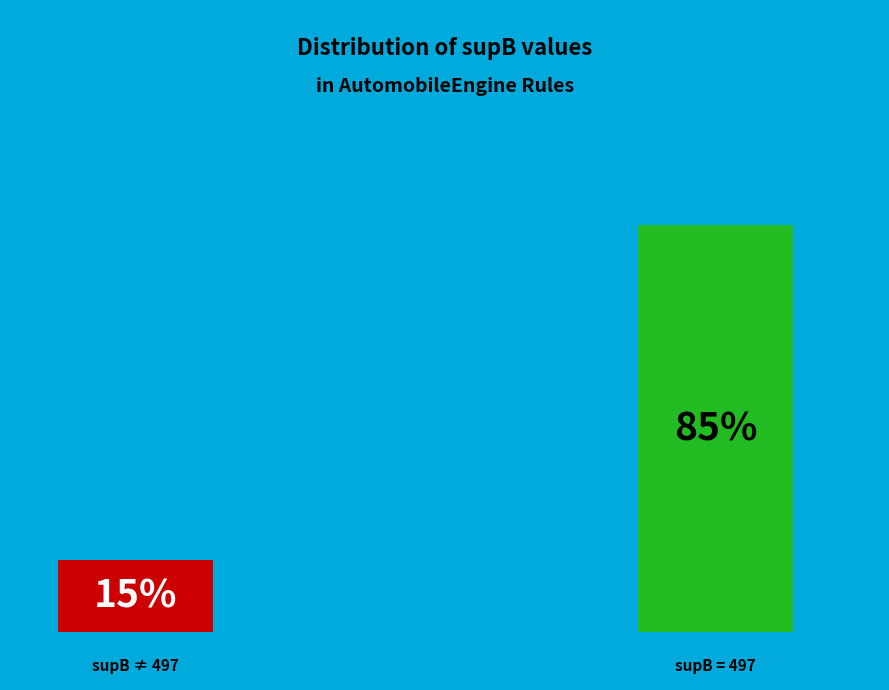

The 497 slice represents 22% of the pie. True or false?

False